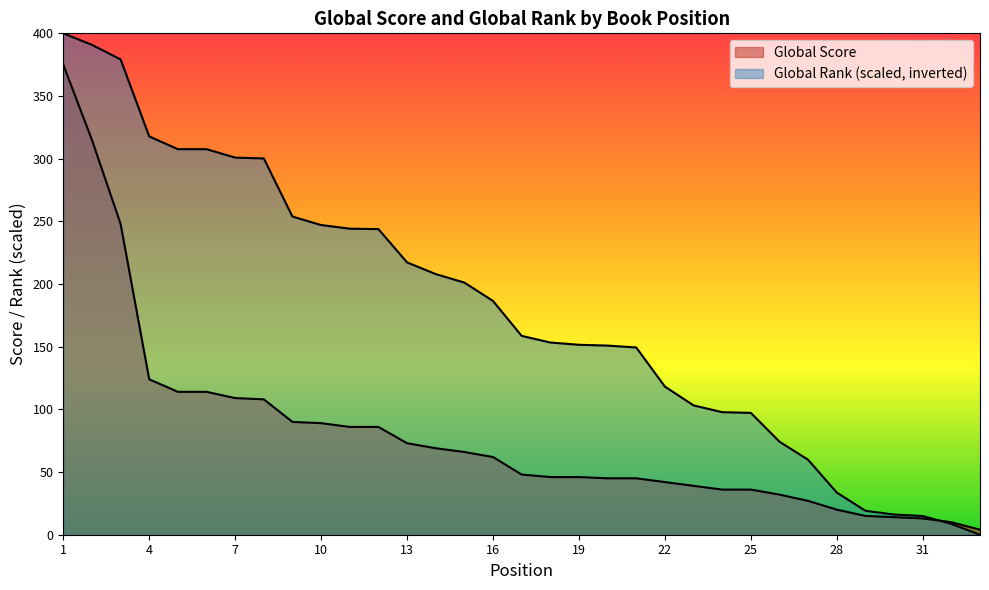

What is the value of the Global Score point at the 8th from the left?

108.0